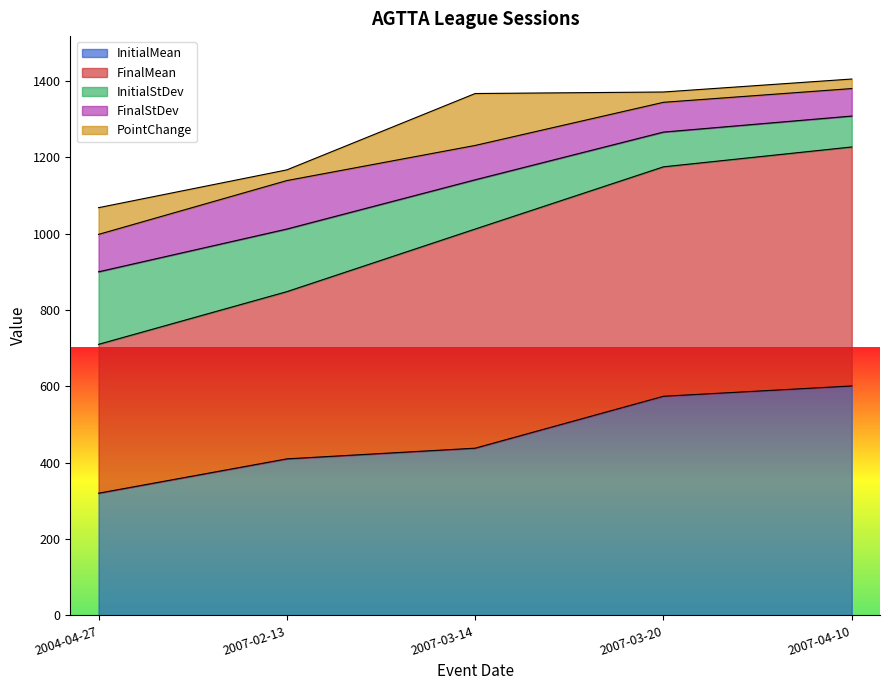

Does the chart have visible grid lines?

No